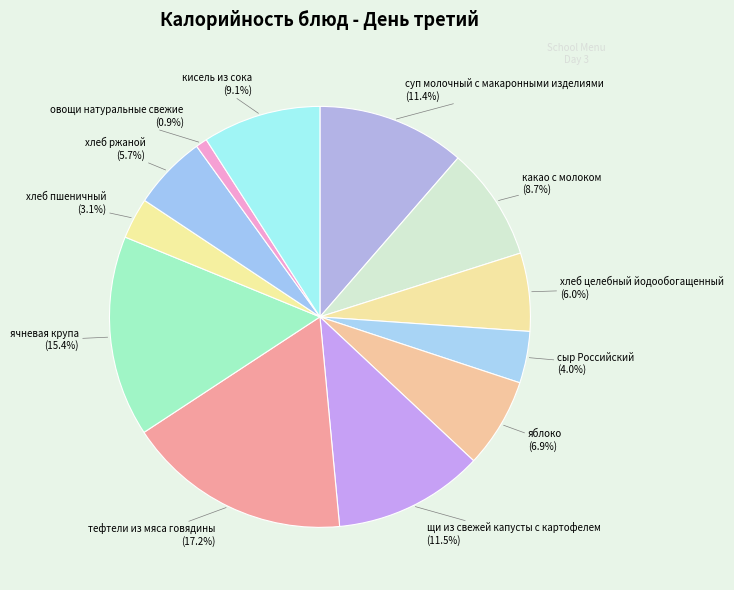

Between хлеб целебный йодообогащенный and сыр Российский, which is larger?

хлеб целебный йодообогащенный